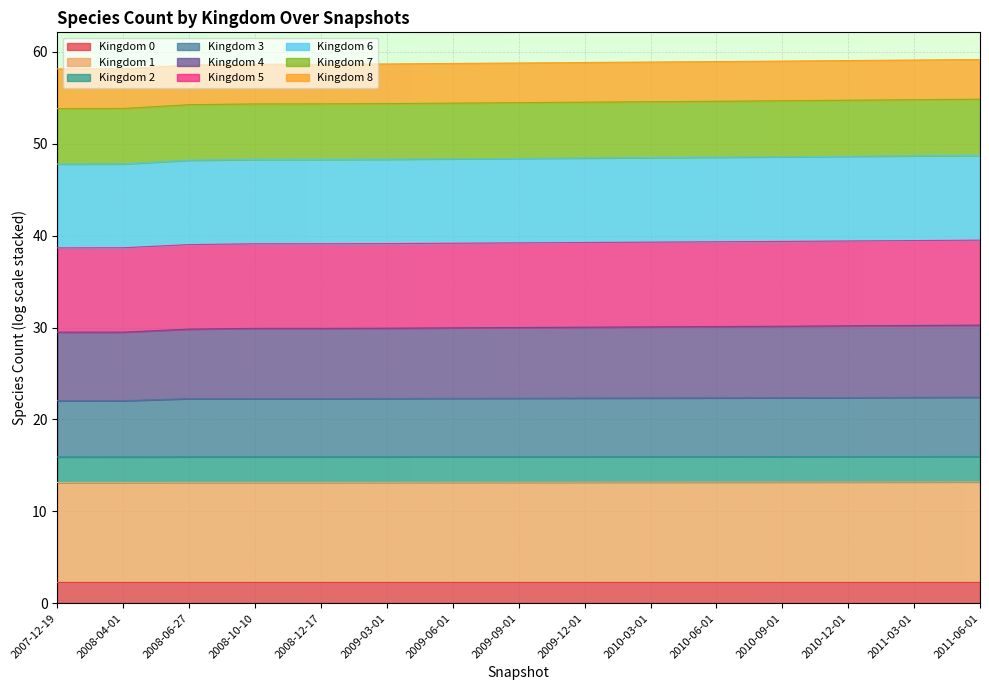

What is the total value across all series at 2009-03-01?

58.7